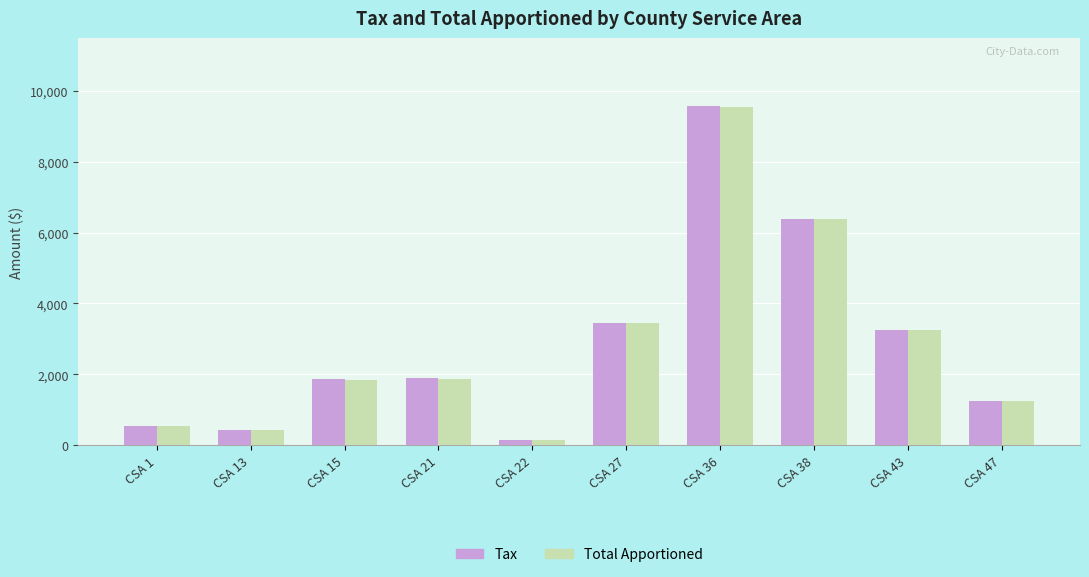

The value of Tax at CSA 27 is 3444.7. True or false?

True